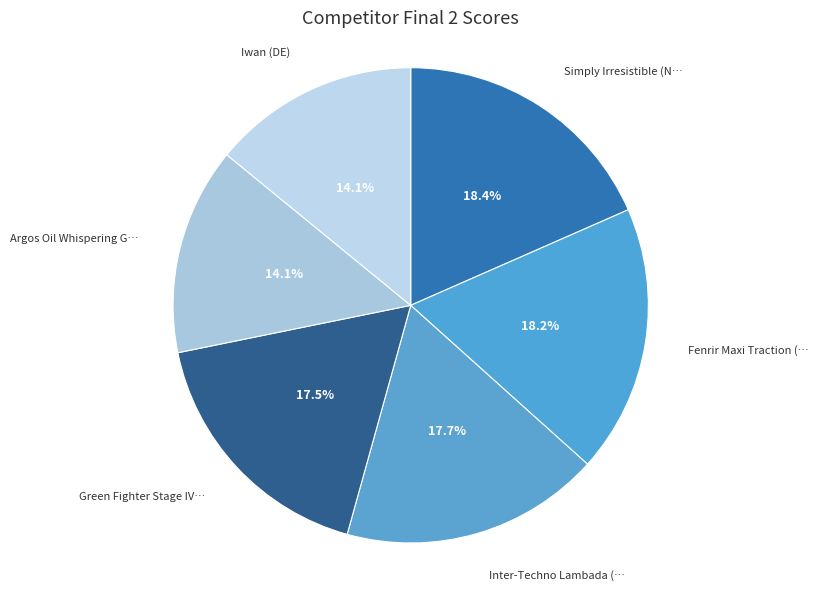

Count the number of slices in the pie.

6